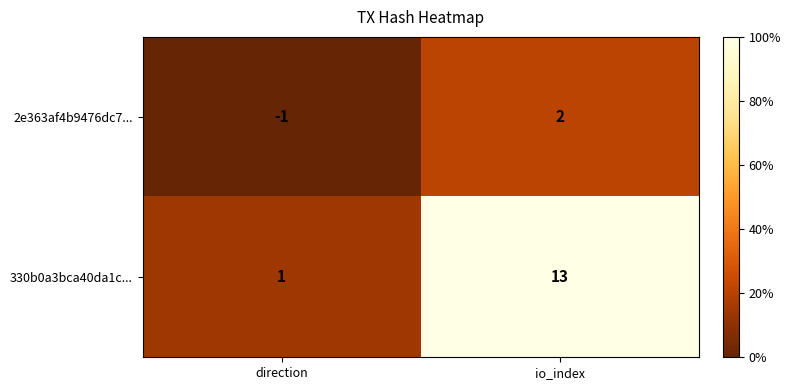

Reading left to right, what are all the values shown in this chart?

2e363af4b9476dc7...: direction=-1	io_index=2
330b0a3bca40da1c...: direction=1	io_index=13